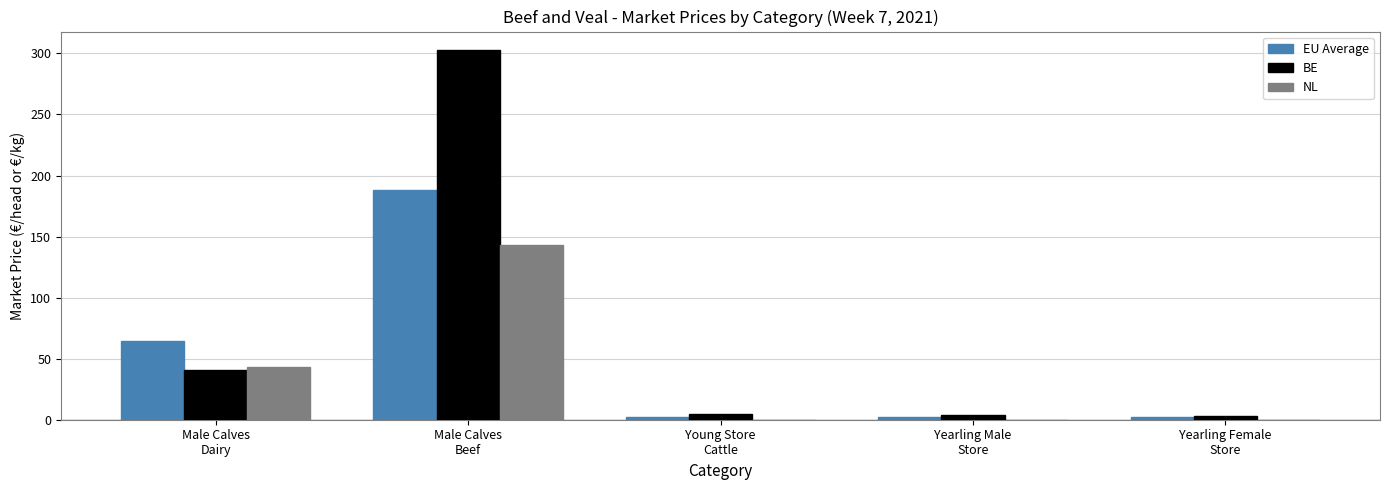

What is the difference between the BE values at Male Calves
Beef and Yearling Male
Store?

298.7